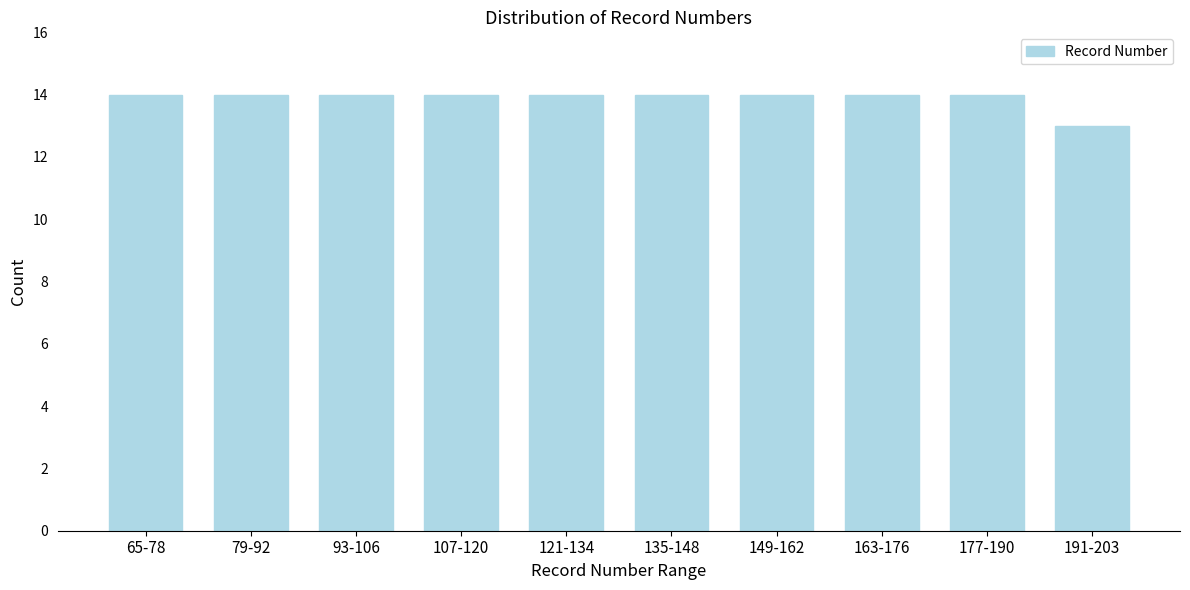

Reading left to right, transcribe all the data shown in this chart.

14	14	14	14	14	14	14	14	14	13